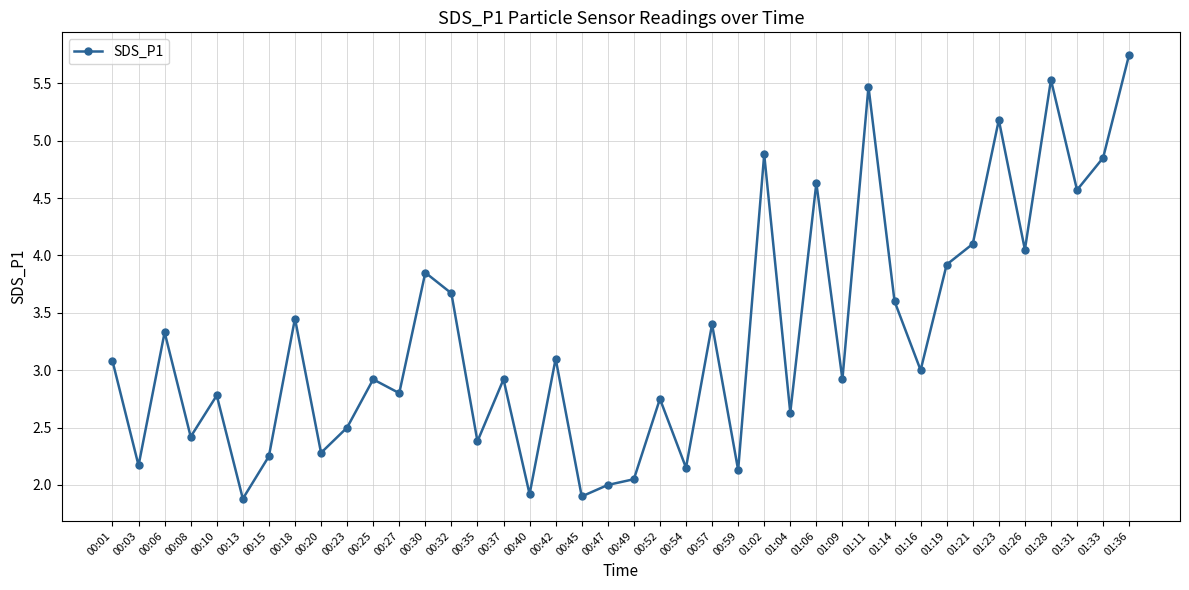

At which category does the chart reach its peak across all series?

01:36